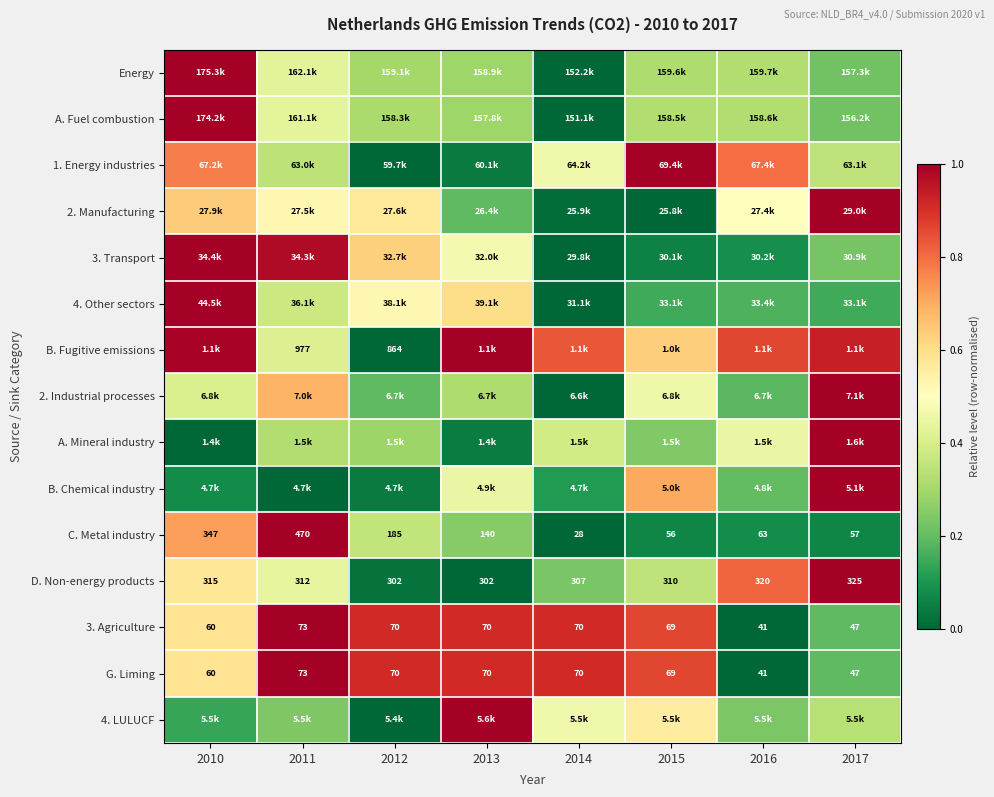

List the labels in order of D. Non-energy products value, smallest first.

2013, 2012, 2014, 2015, 2011, 2010, 2016, 2017